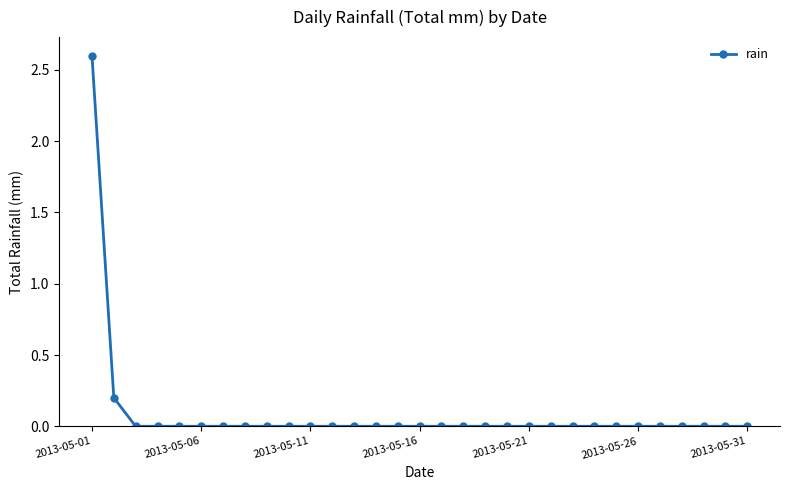

Is this an area chart (filled region under the line)?

No